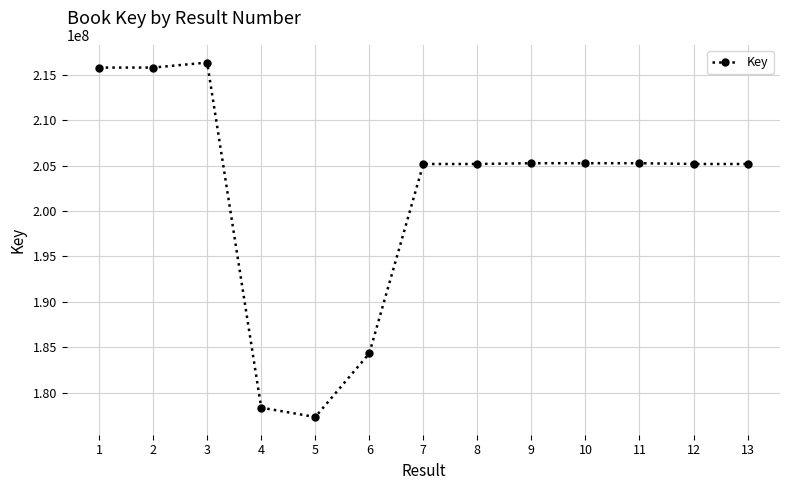

The chart shows a value of 62338013 at 3. True or false?

False